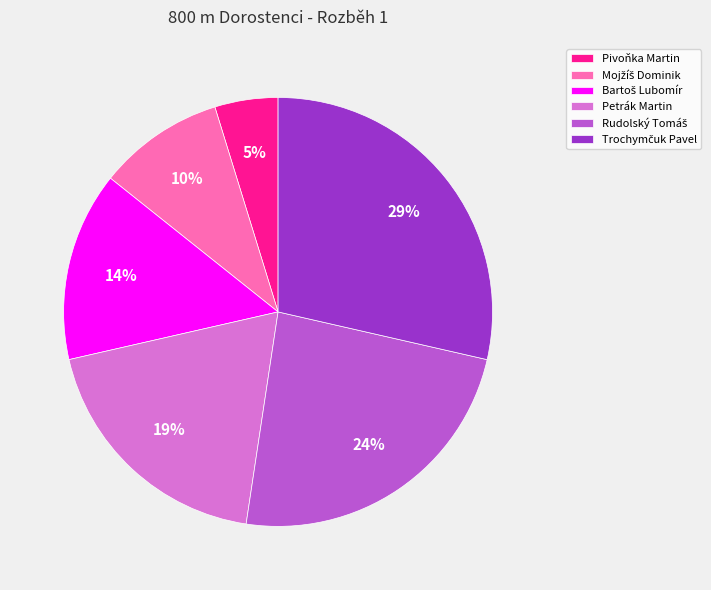

To the nearest percent, what is the difference between the largest and smallest slice percentages?

24%